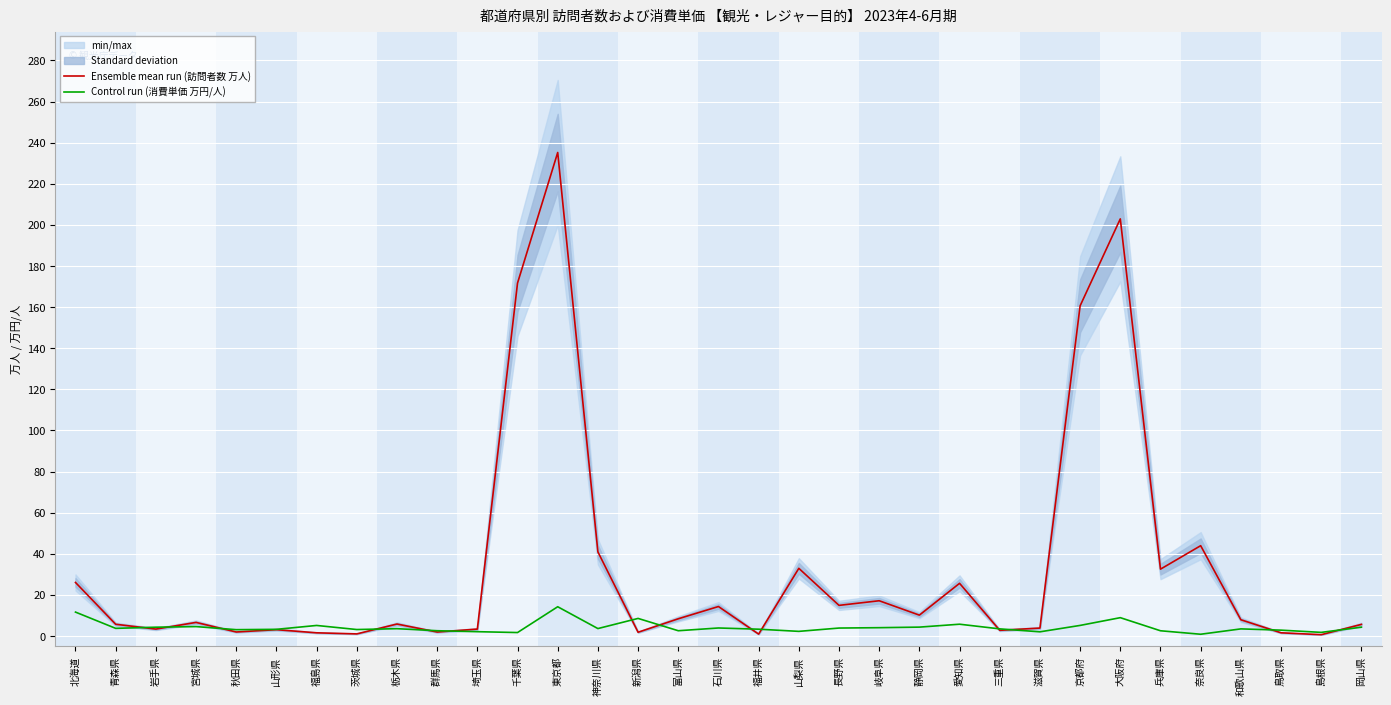

True or false: Ensemble mean run (訪問者数 万人) has a value of 5.8 at 栃木県.

True